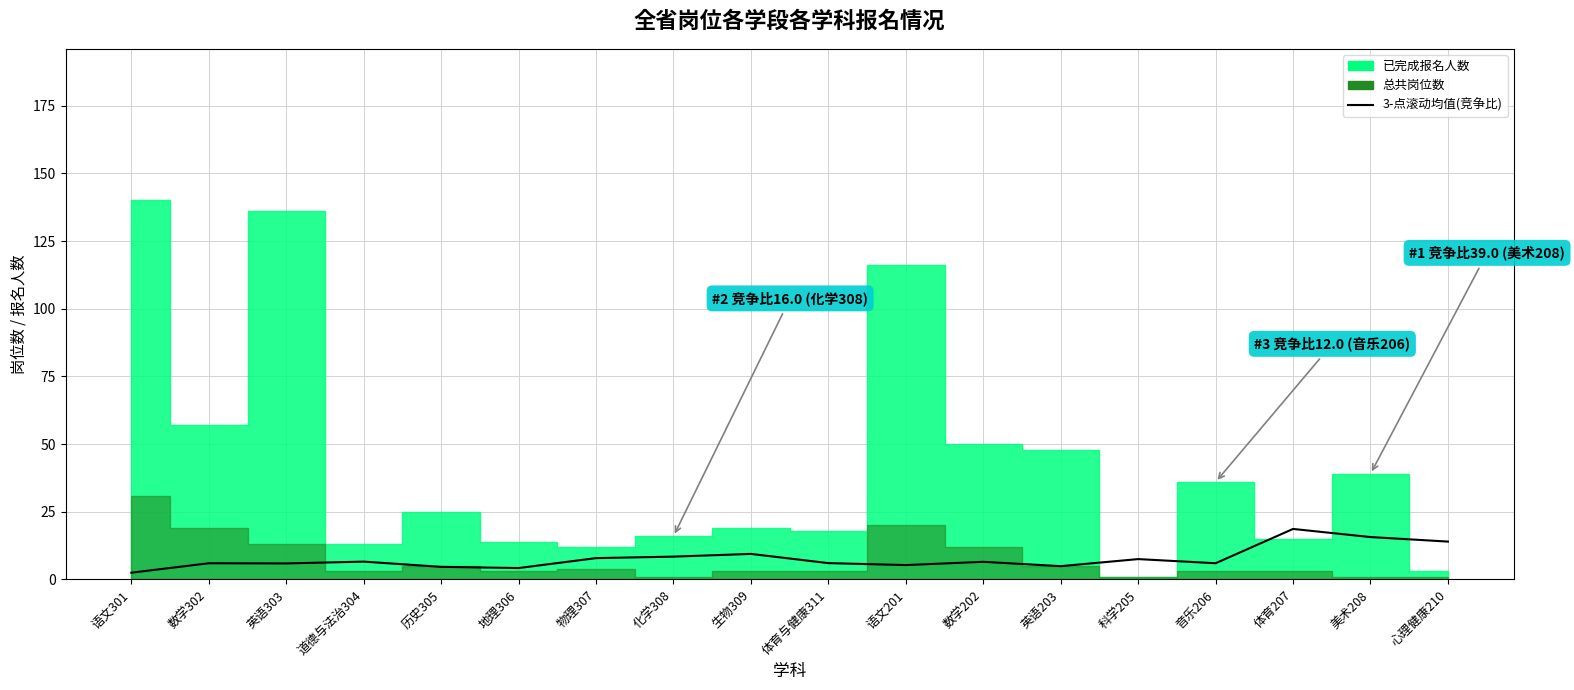

Which has a higher value, 心理健康210 or 生物309?

心理健康210